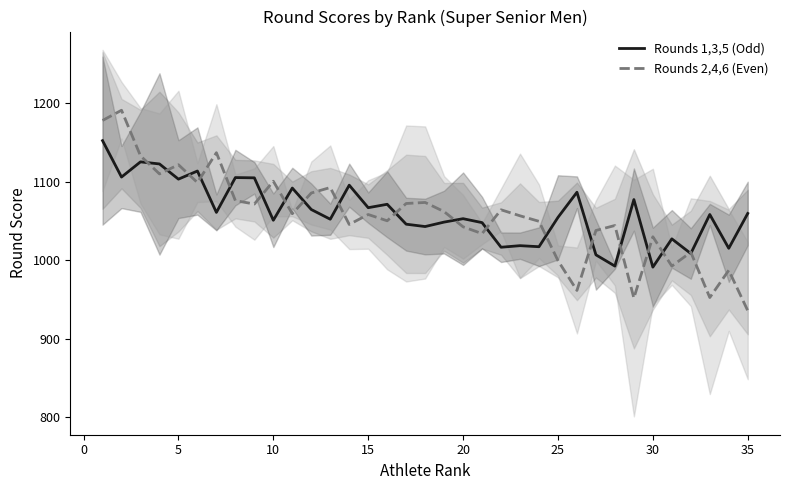

Does the chart have visible grid lines?

No